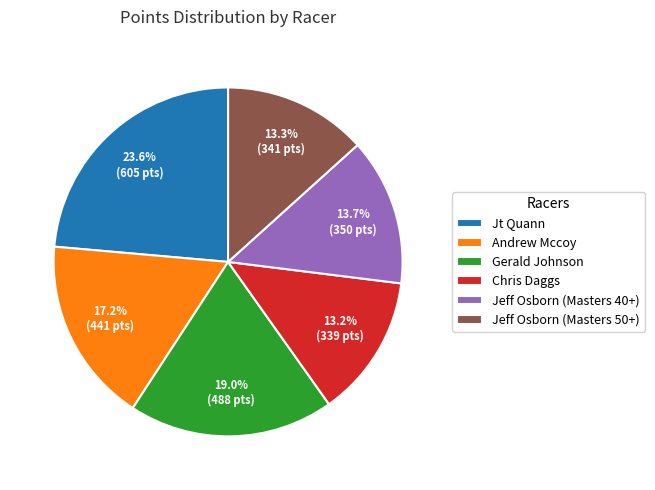

Between Jt Quann and Jeff Osborn (Masters 40+), which is larger?

Jt Quann